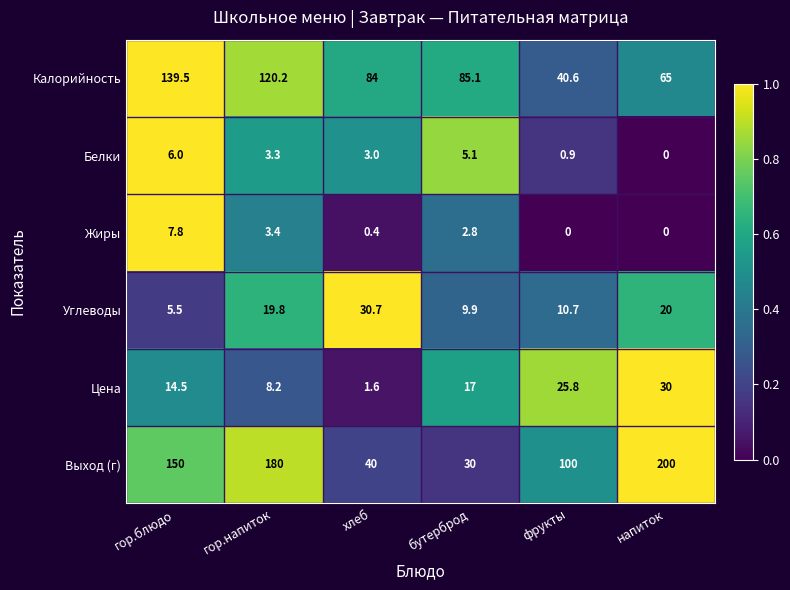

Read the Углеводы value at напиток.

20.0